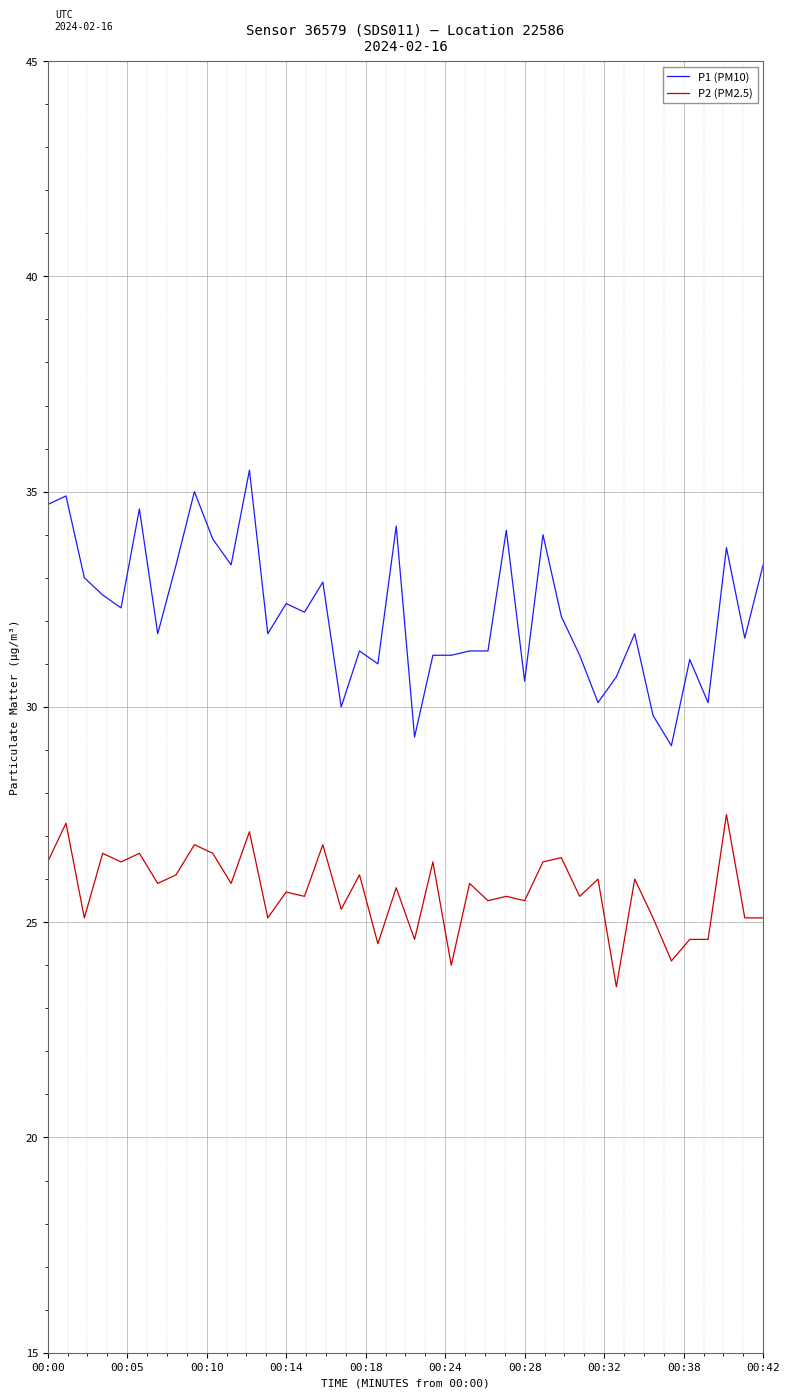

Which series has the largest range (max minus min)?

P1 (PM10)